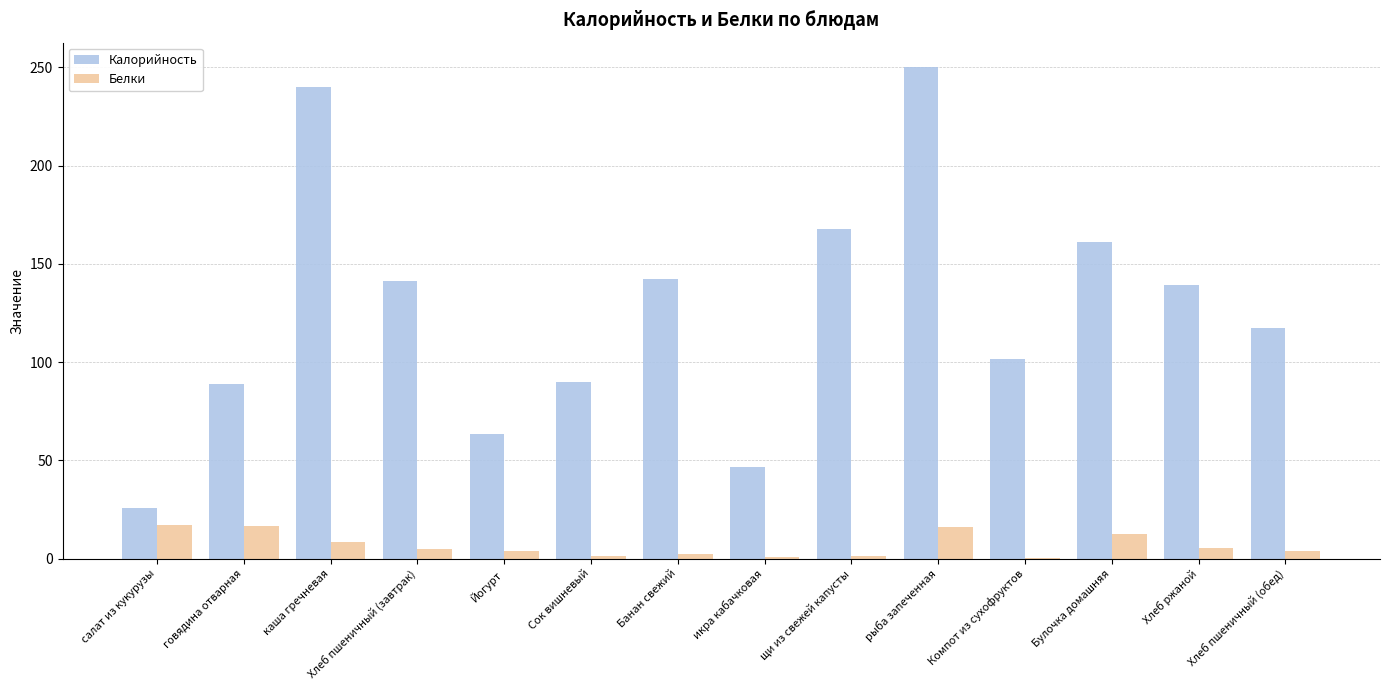

What is the maximum value shown in the chart?

250.0